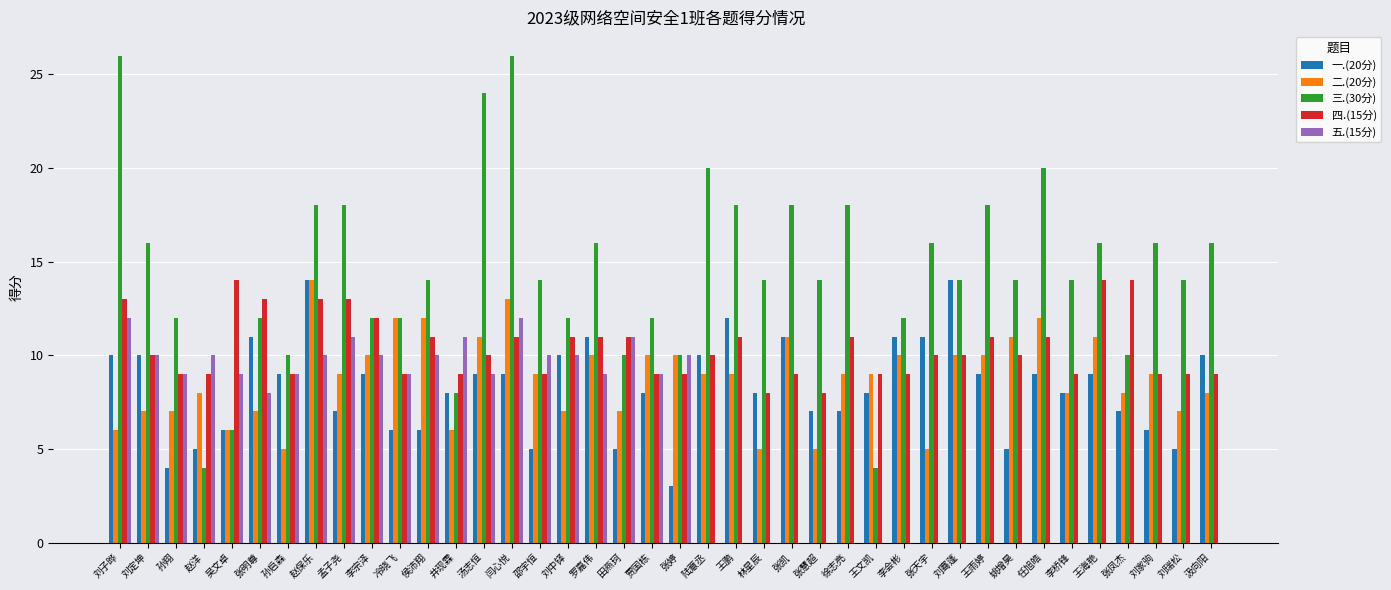

What is the average value of the 三.(30分) series?

14